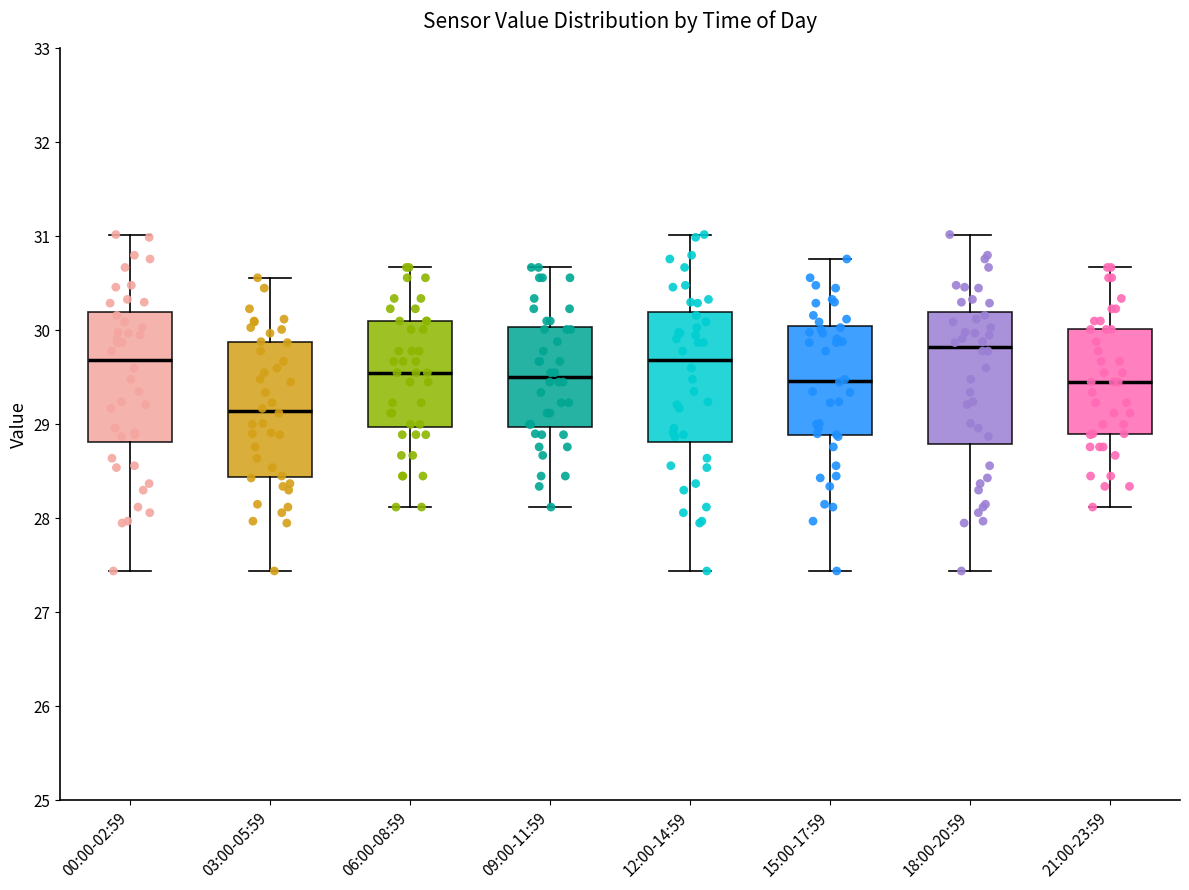

Which box's median line is the lowest?

03:00-05:59